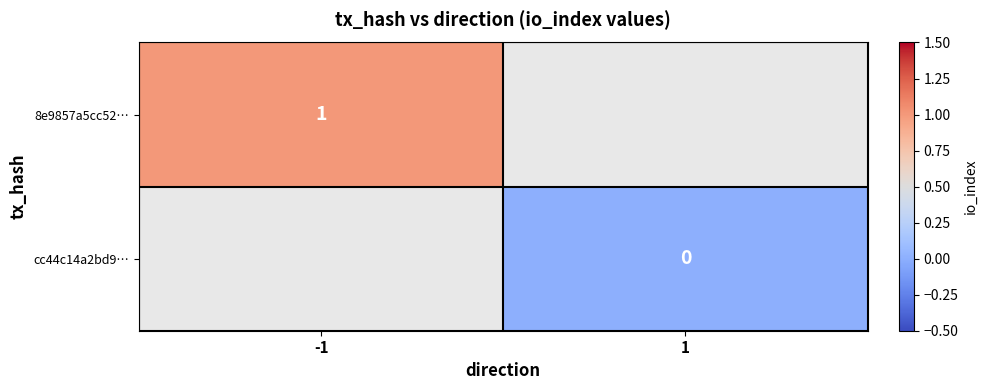

How many data points does each series have?

2